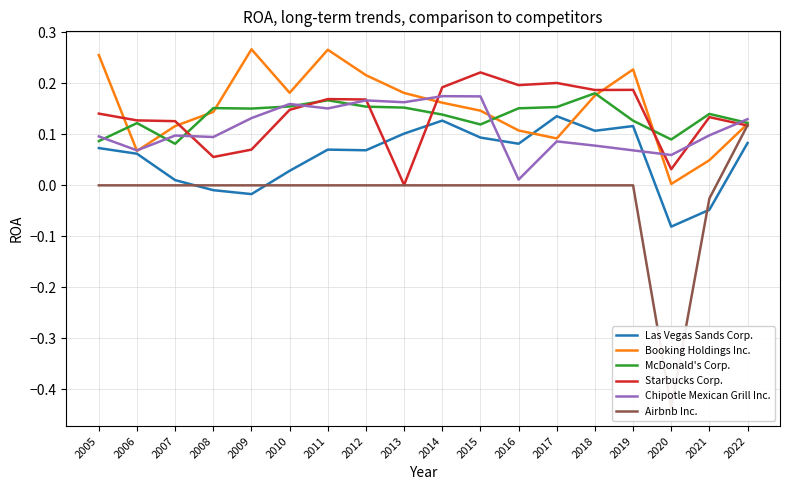

At which category is the sum across all series the highest?

2011